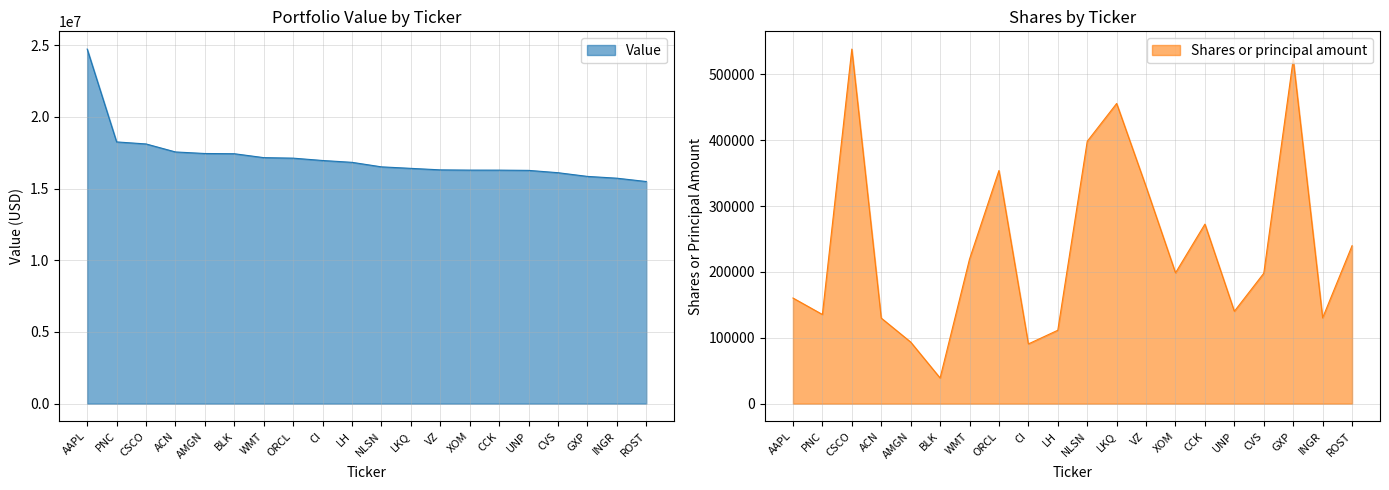

What is the sum of the Shares or principal amount values at BLK and LH?

150436